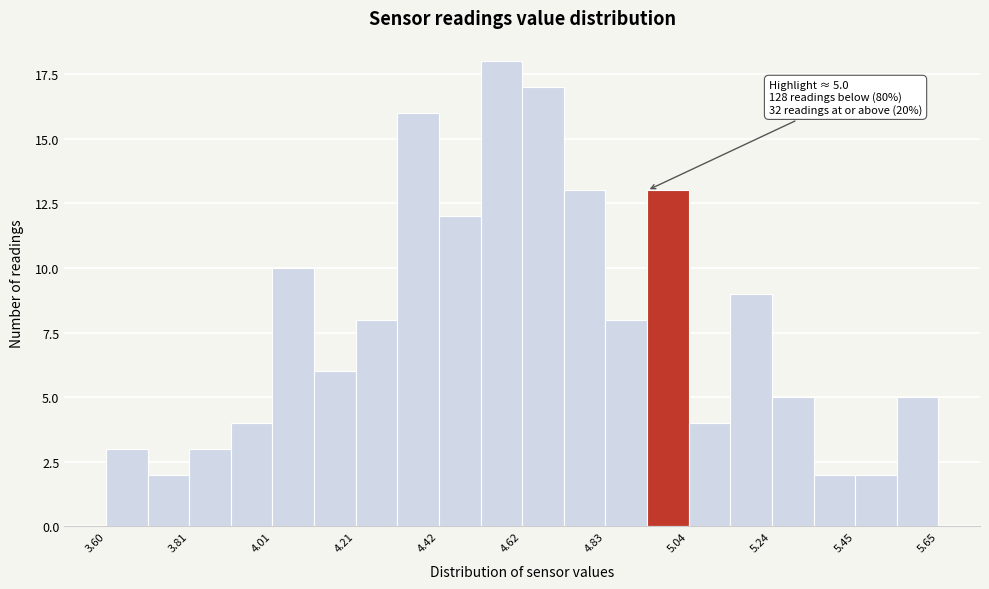

Around what value on the x-axis is the tallest bar? Give the approximate position of its centre, as read against the axis.

4.55